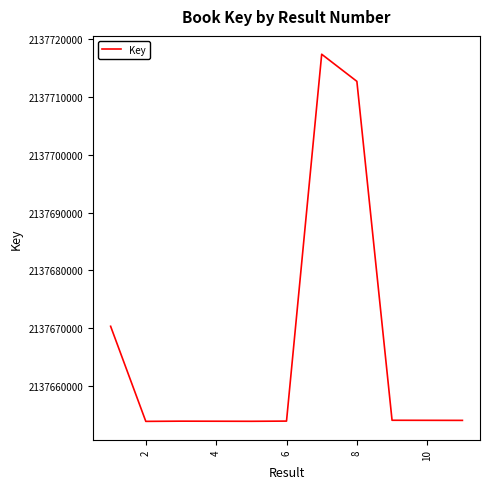

What is the difference between the maximum and minimum values?

63503